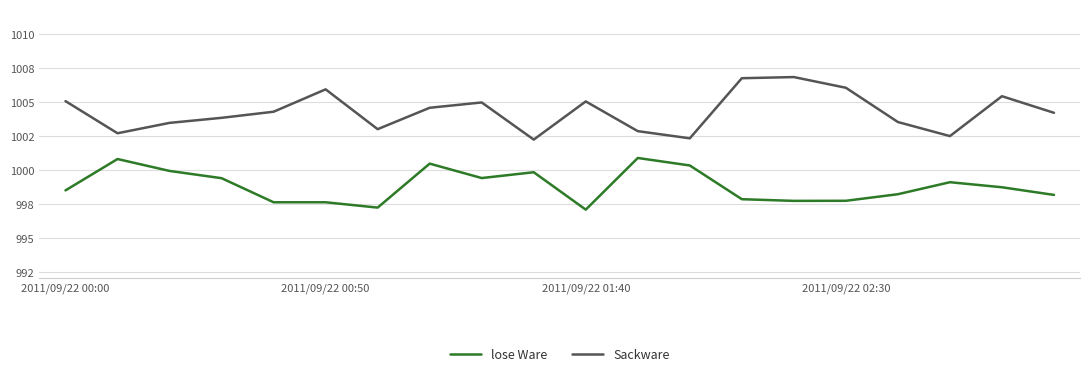

List the series in order of their overall mean, highest first.

Sackware, lose Ware